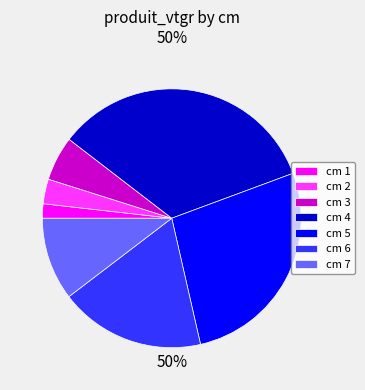

What is the ratio of the value at 1 to the value at 6?

0.1